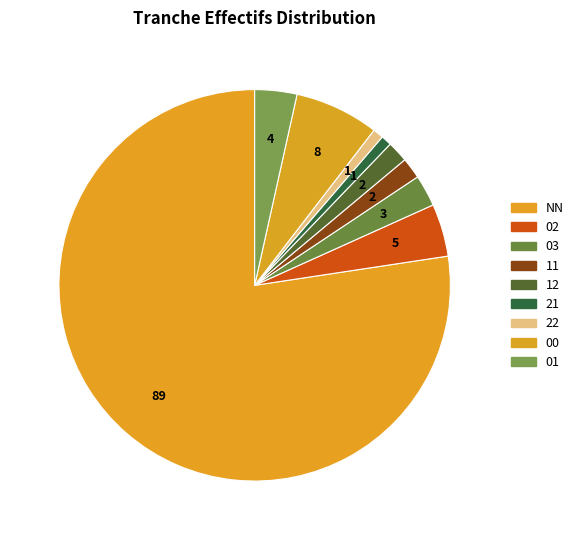

True or false: 02 accounts for 16% of the total.

False